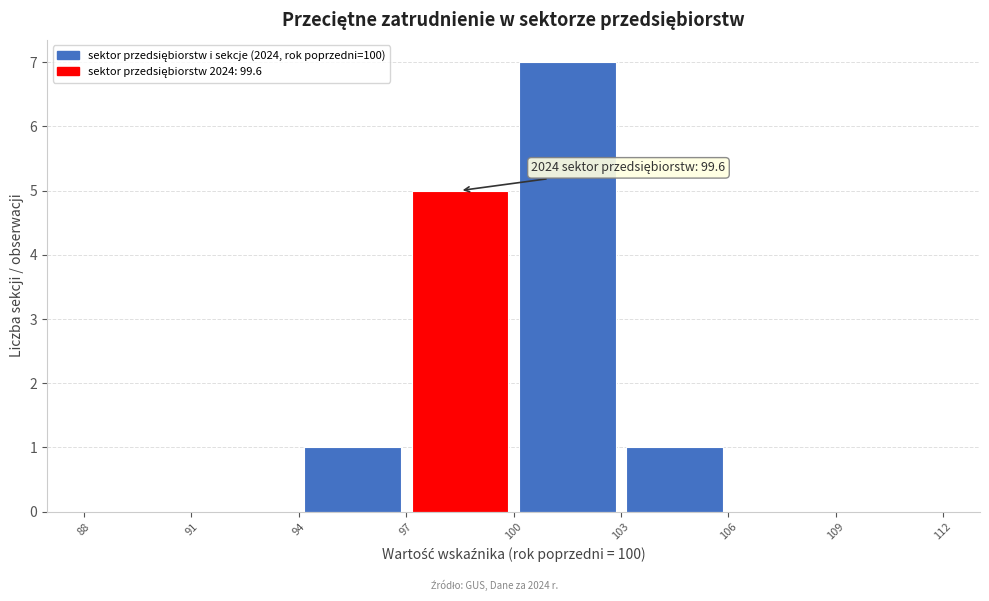

Over which range of the x-axis is the bar tallest?

100 to 103